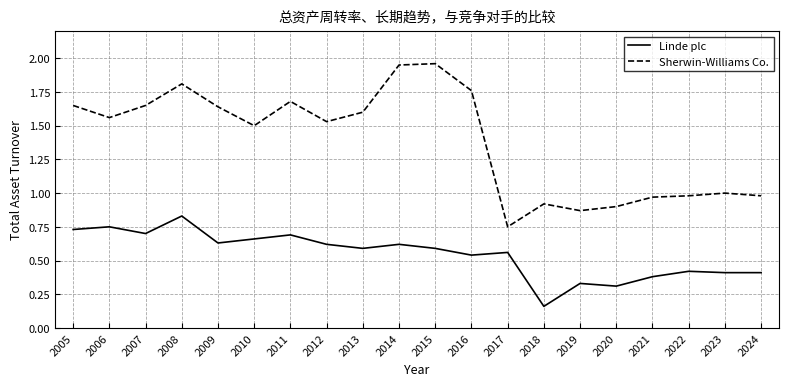

Does the chart have visible grid lines?

Yes